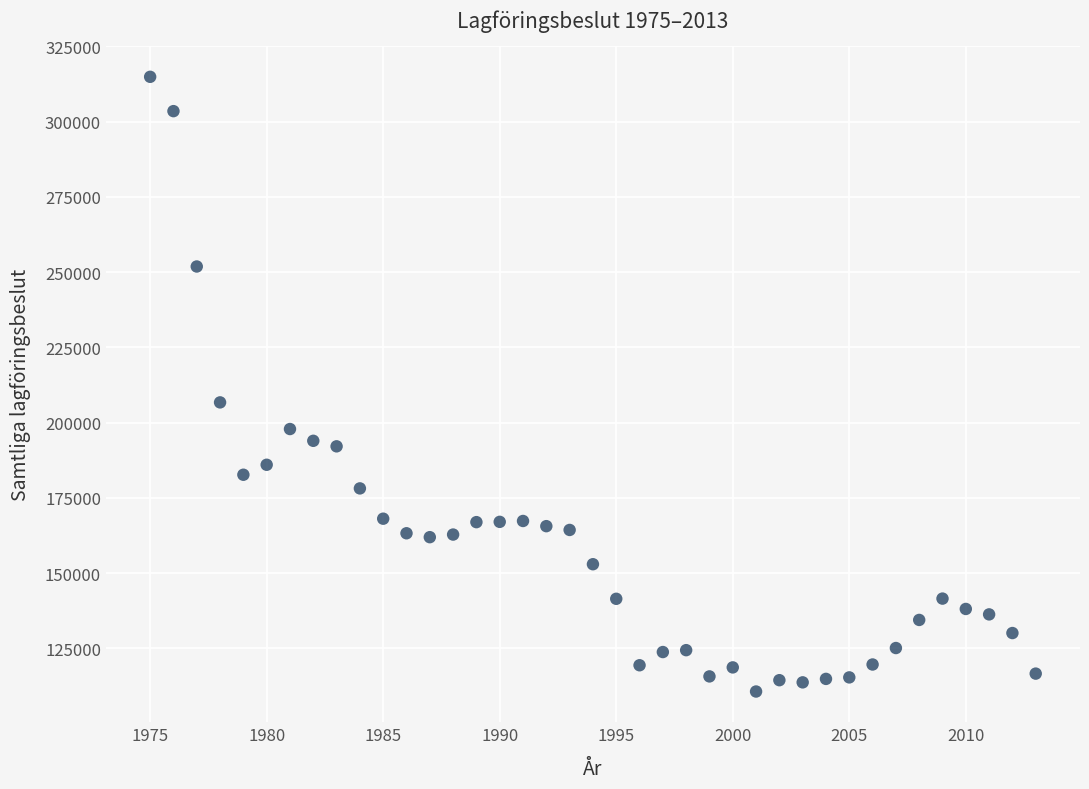

What Y value in the scatter plot is closest to 212805?

206753